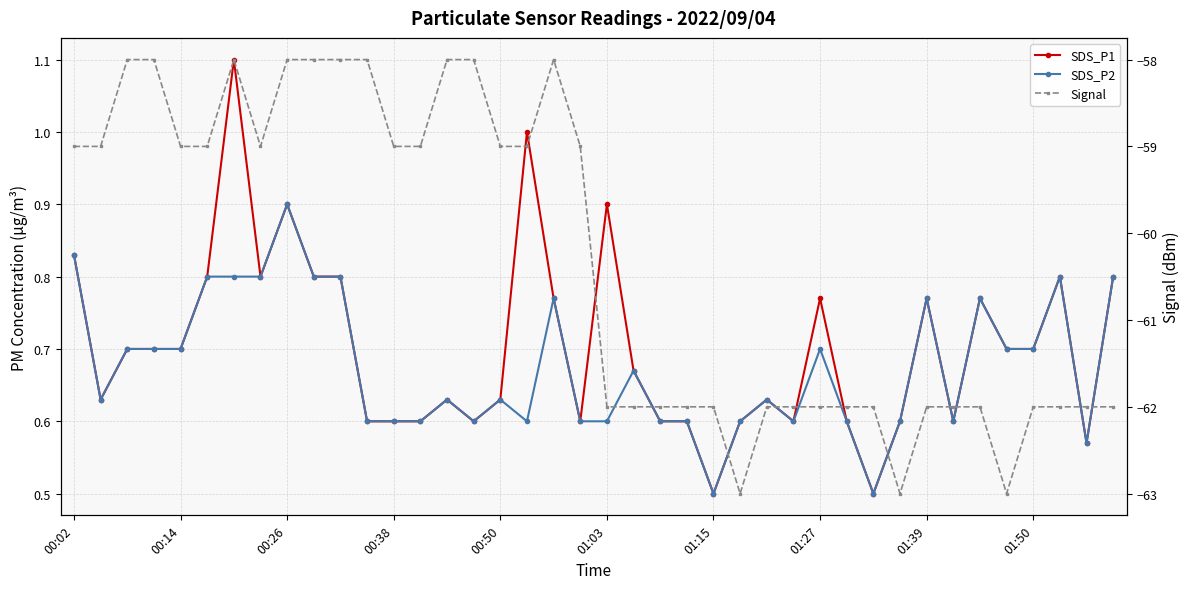

Is this an area chart (filled region under the line)?

No